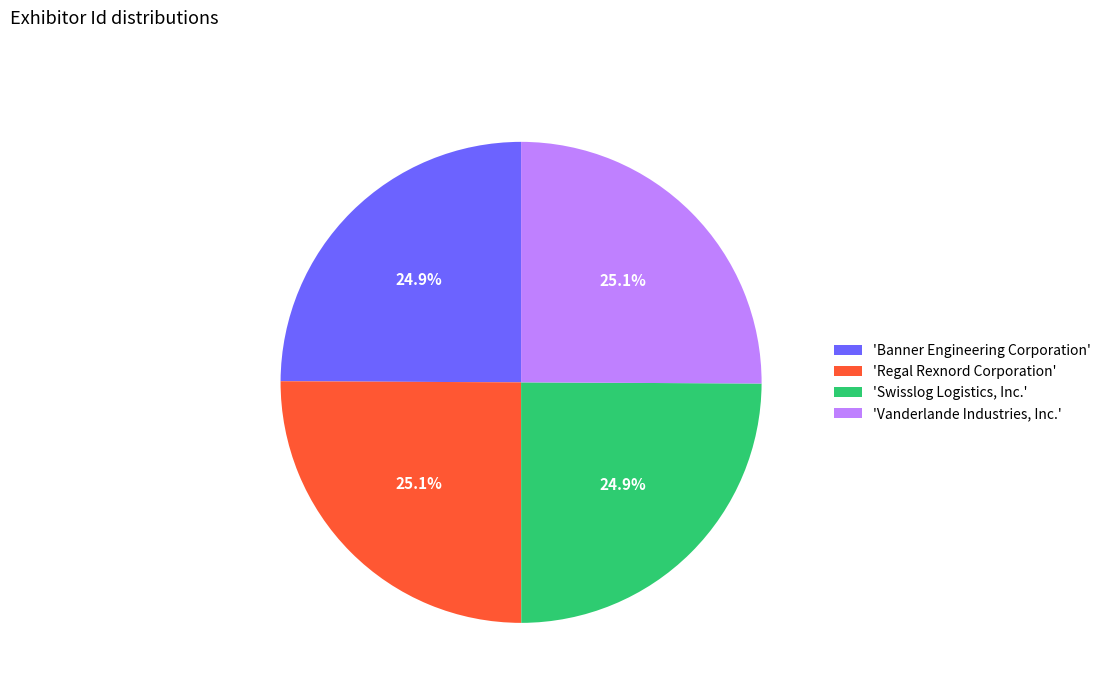

Approximately how many times larger is the value at 'Vanderlande Industries, Inc.' compared to 'Swisslog Logistics, Inc.'?

1.0